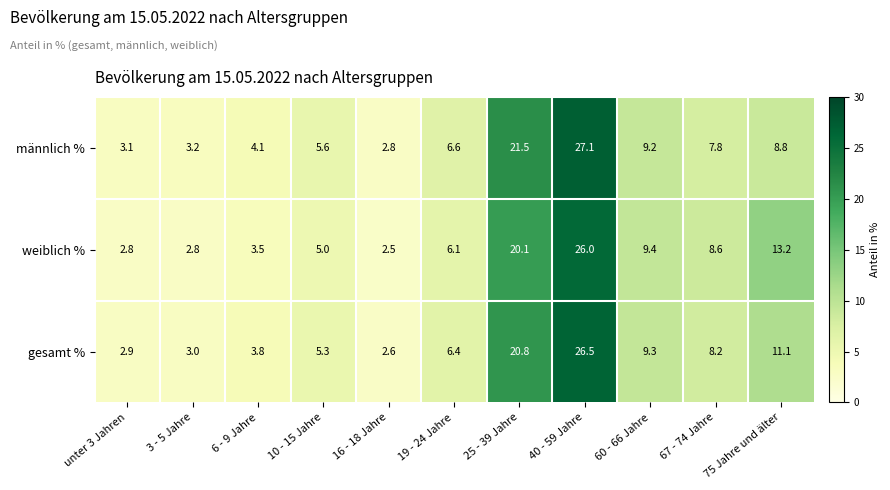

What is the spread (max minus min) of values at 67 - 74 Jahre?

0.8